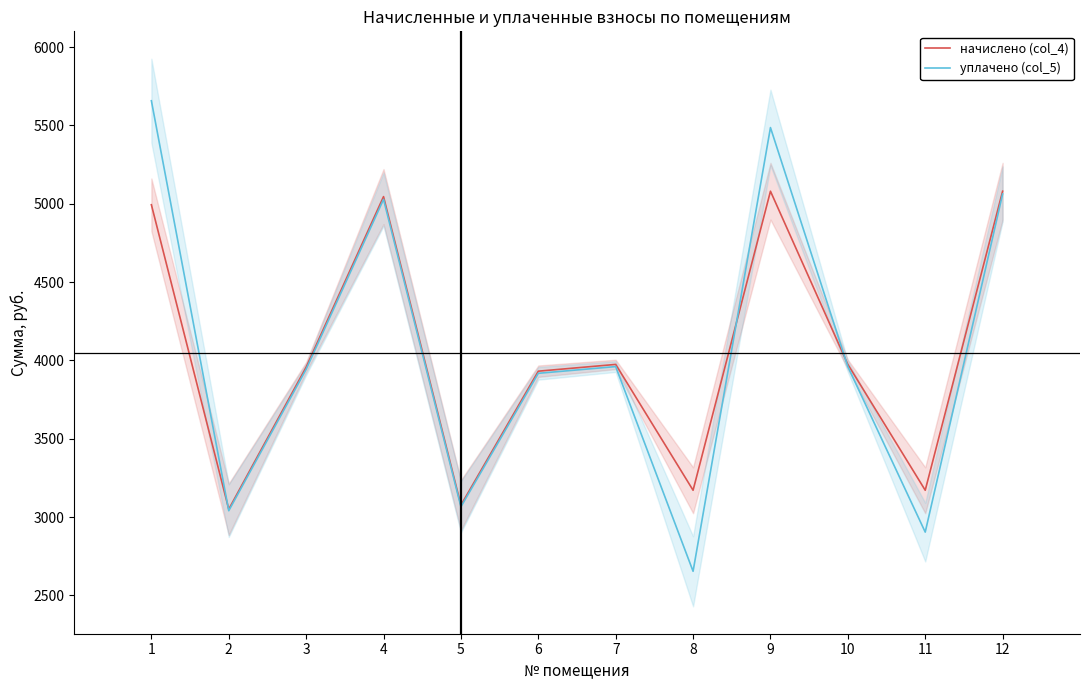

In начислено (col_4), how many points are higher than both neighbors (excluding endpoints)?

3